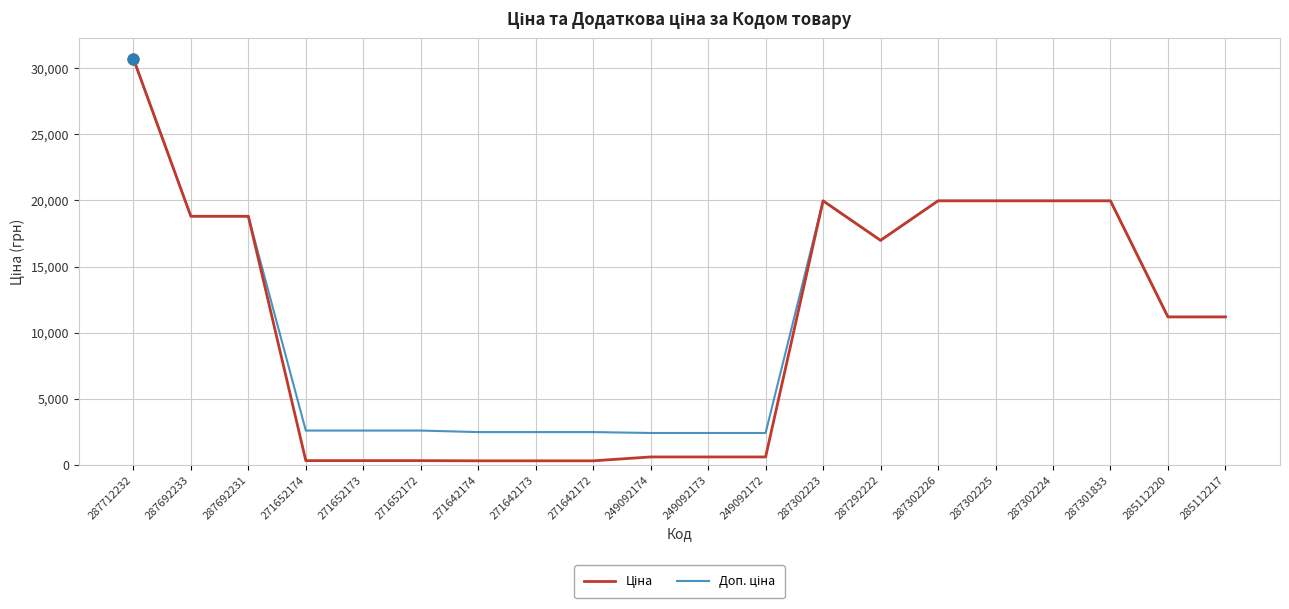

What is the total value across all series at 287302224?

39928.3